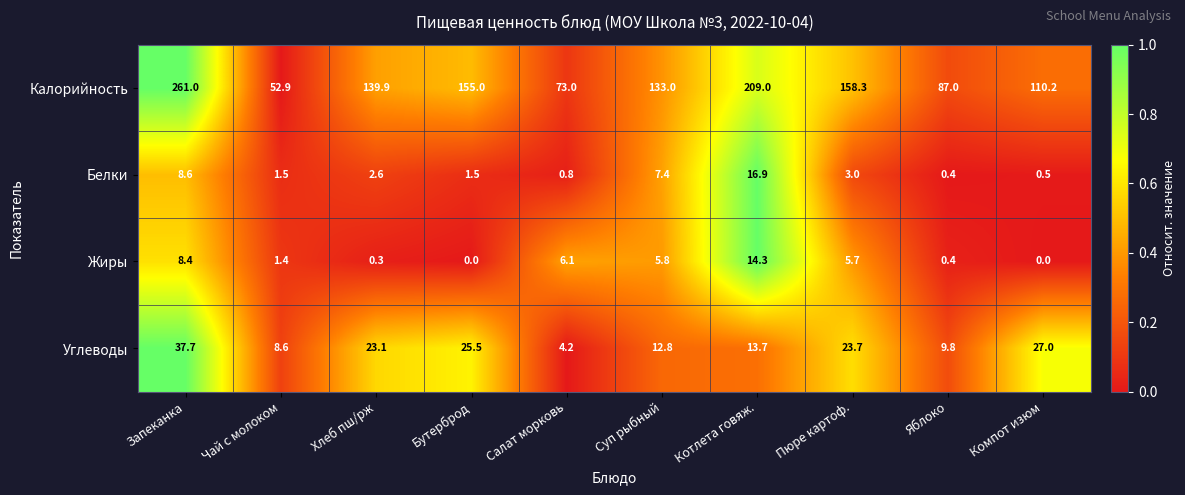

At which label does Калорийность first exceed 139?

Запеканка